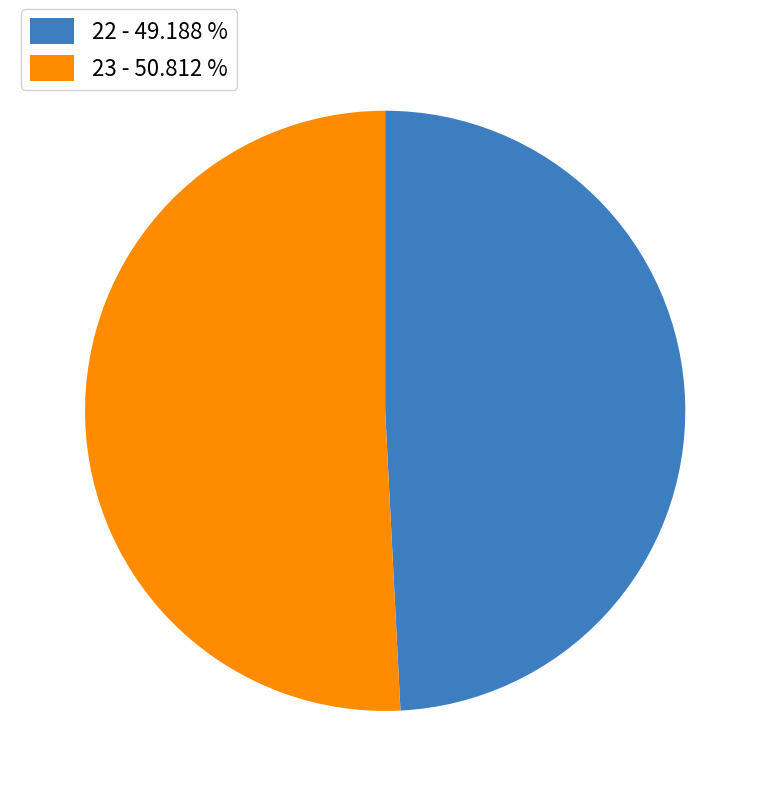

Combined, do 22 - 49.188 % and 23 - 50.812 % account for over 50%?

Yes